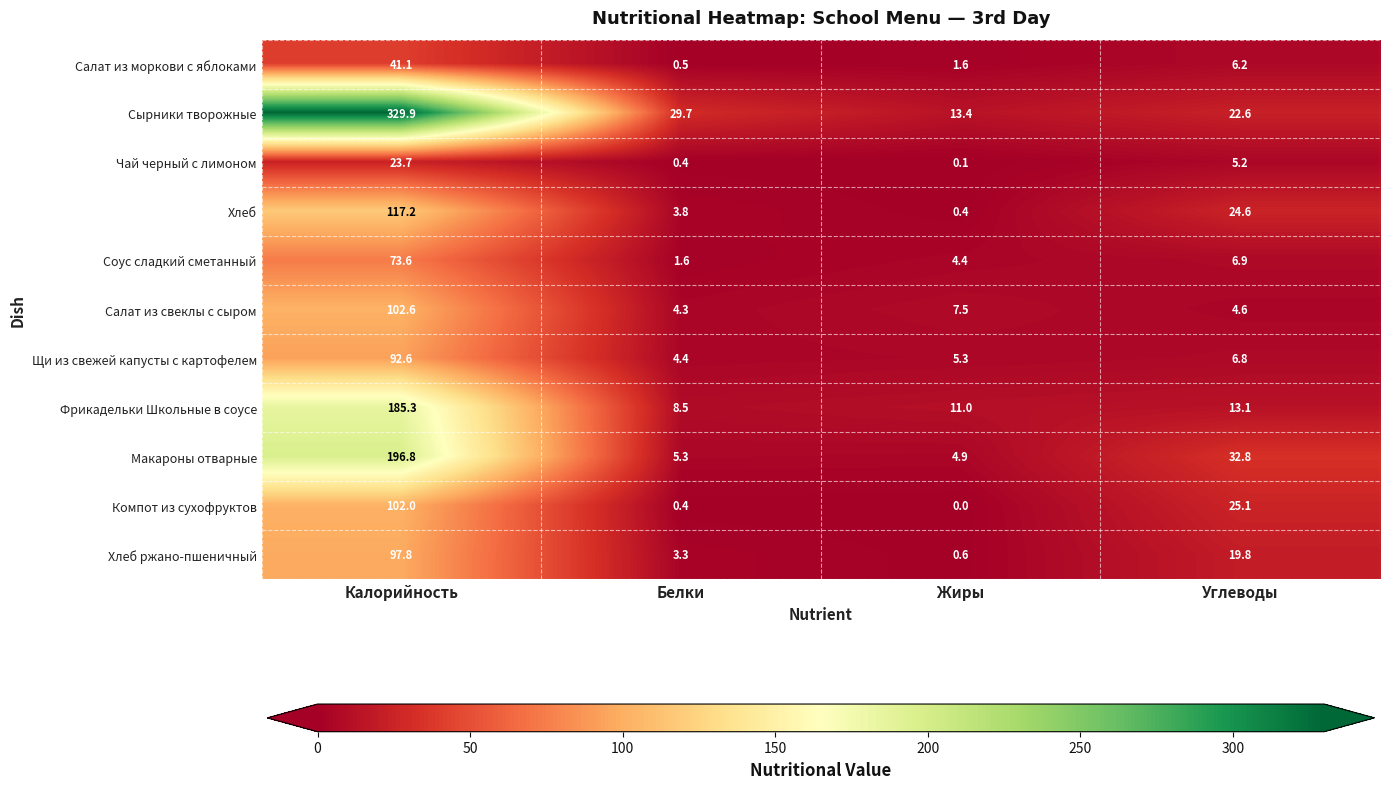

The Хлеб ржано-пшеничный series shows 3.3 at Белки. True or false?

True